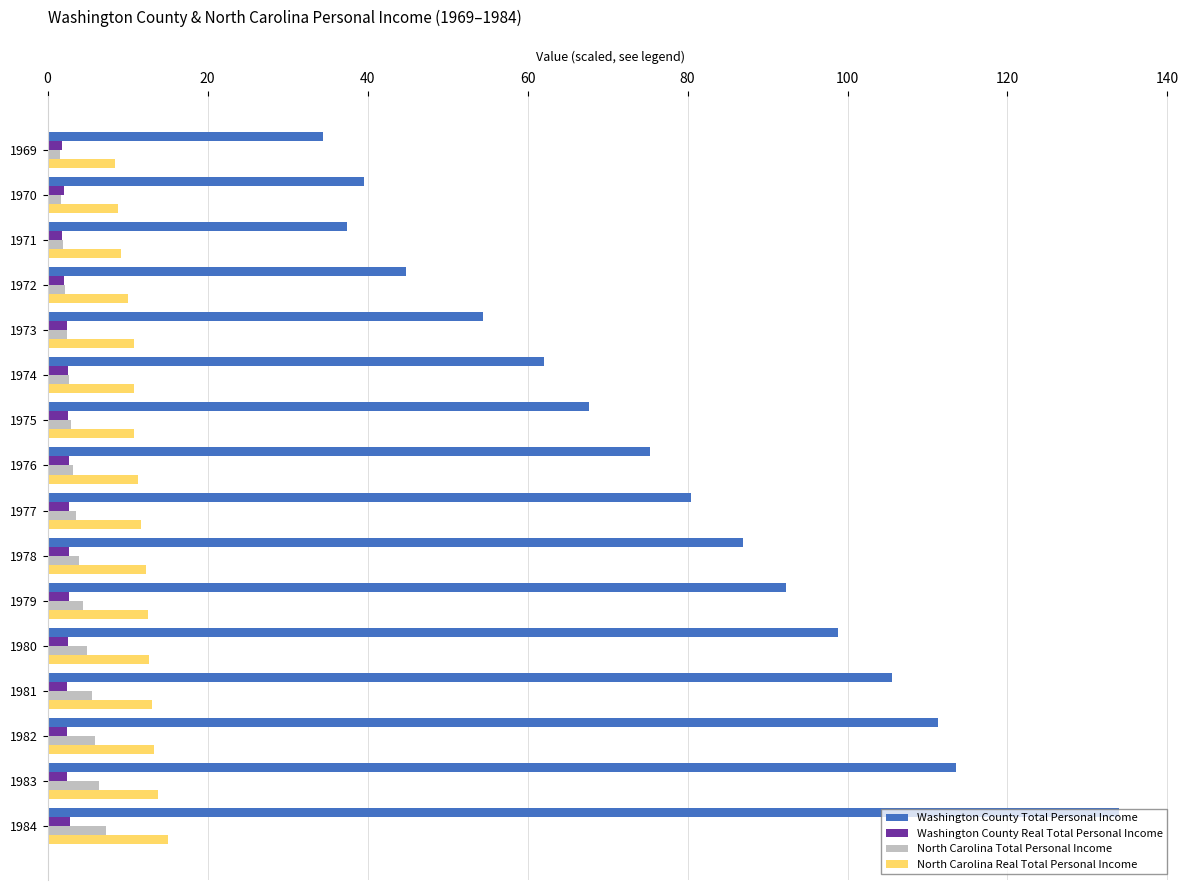

Between 1971 and 1977, which series saw the biggest shift?

Washington County Total Personal Income